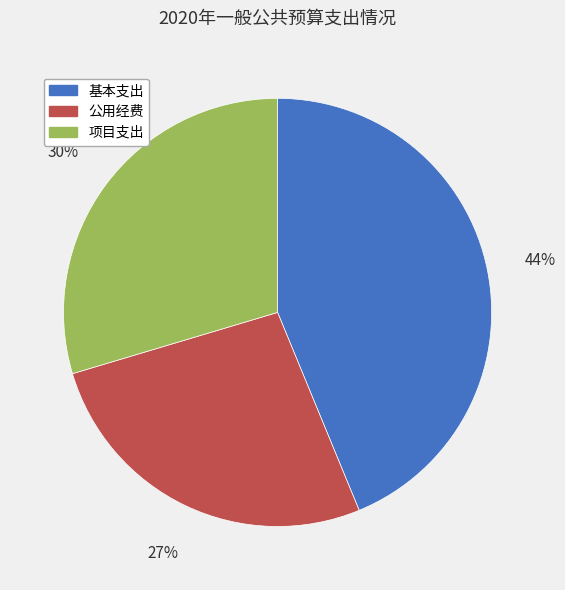

To the nearest percent, what portion does 基本支出 represent?

44%